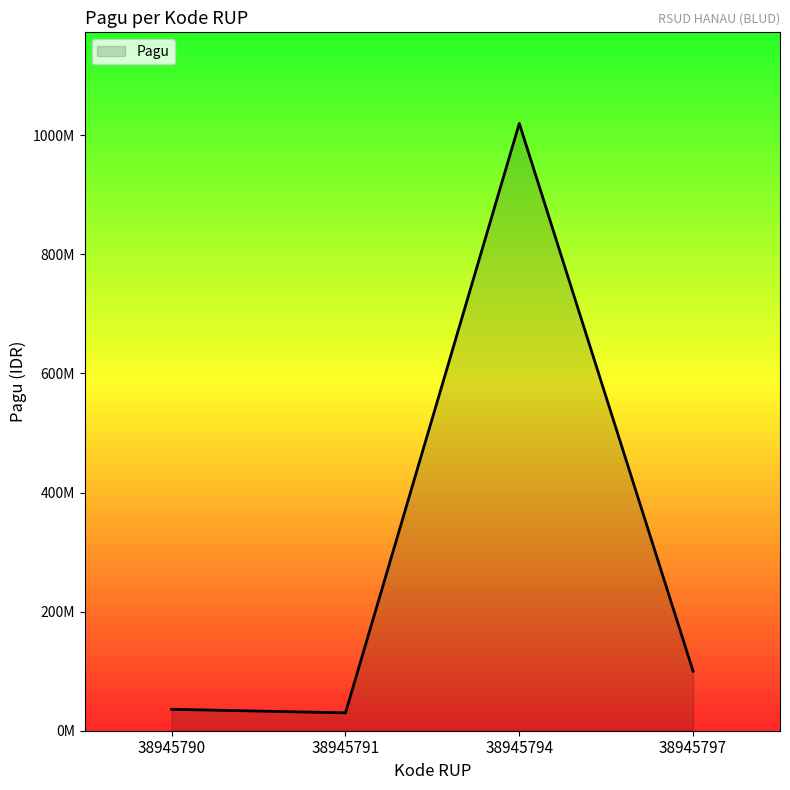

Which category has the lowest value across all series?

38945791